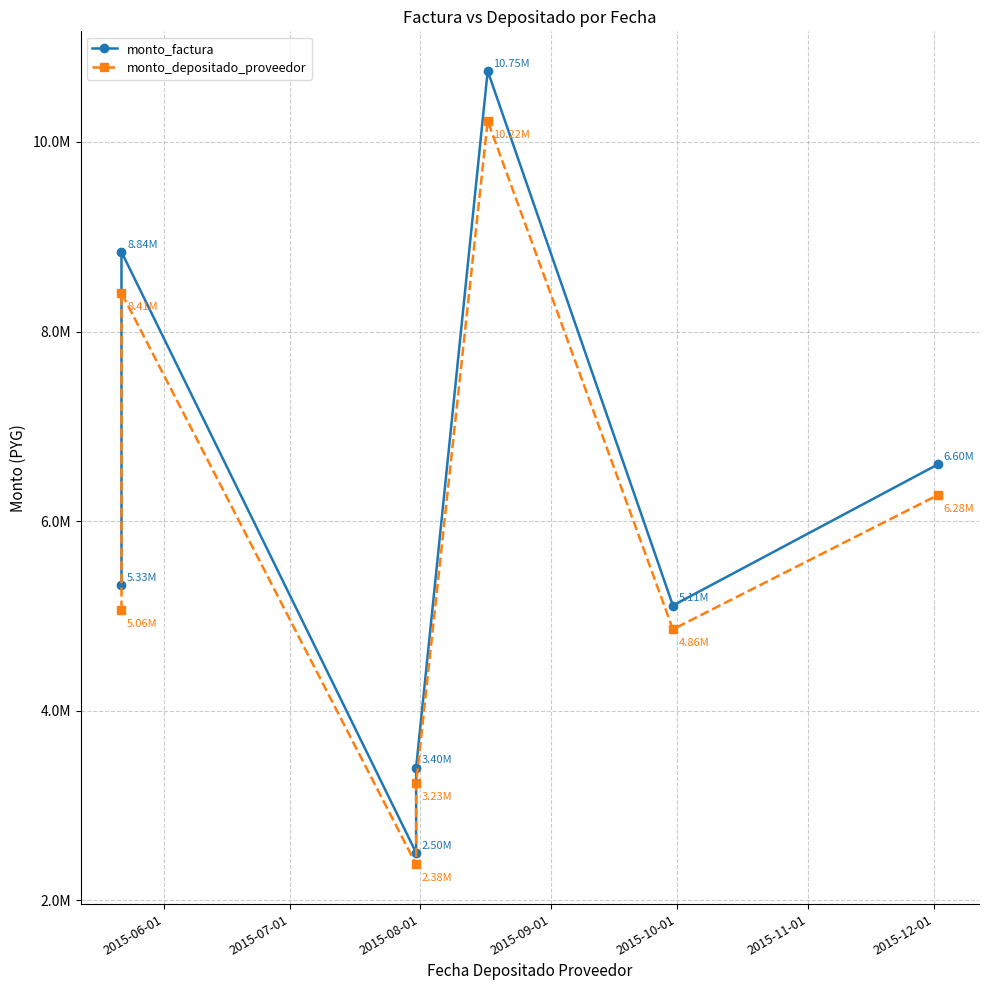

Does the chart have visible grid lines?

Yes